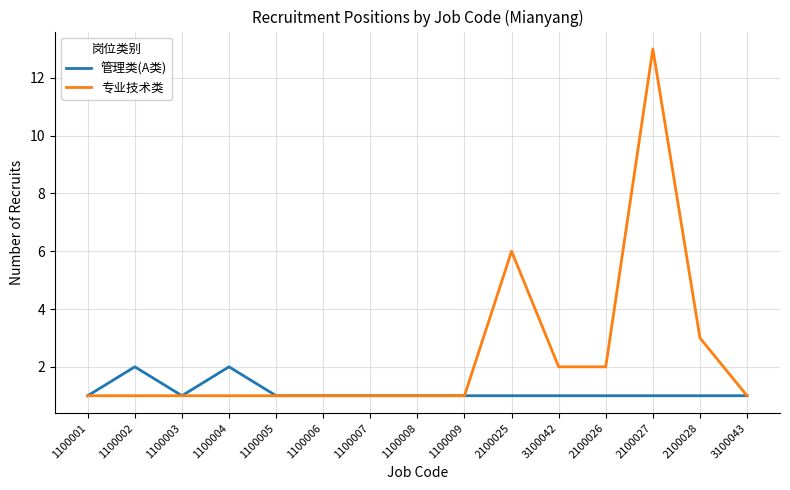

Which series has the largest range (max minus min)?

专业技术类